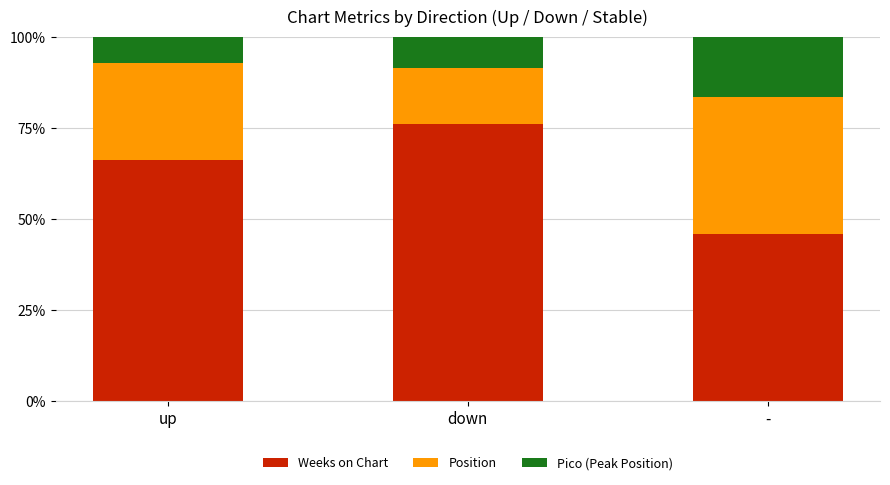

How many data points does each series have?

3